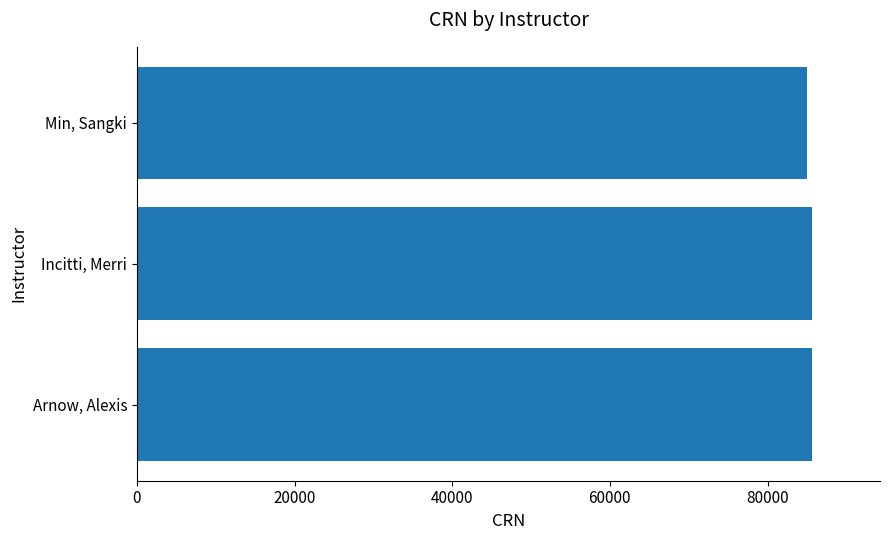

Does the chart contain stacked bars?

No